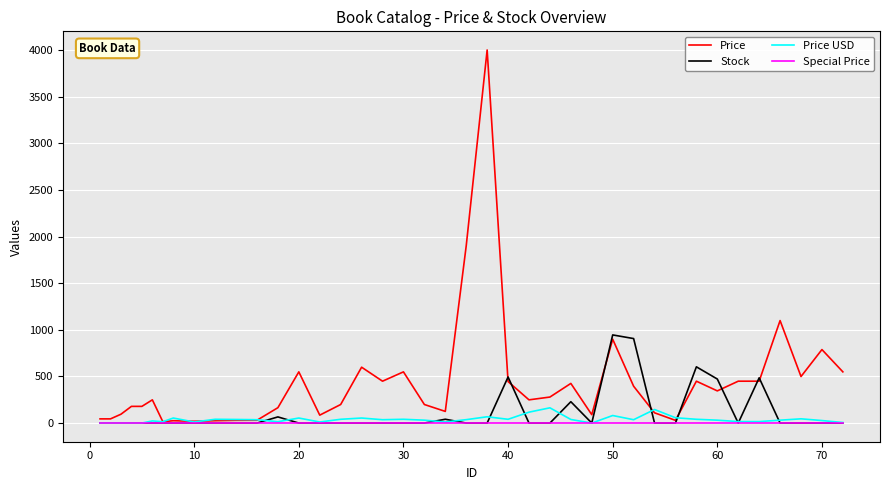

Which series has the largest range (max minus min)?

Price